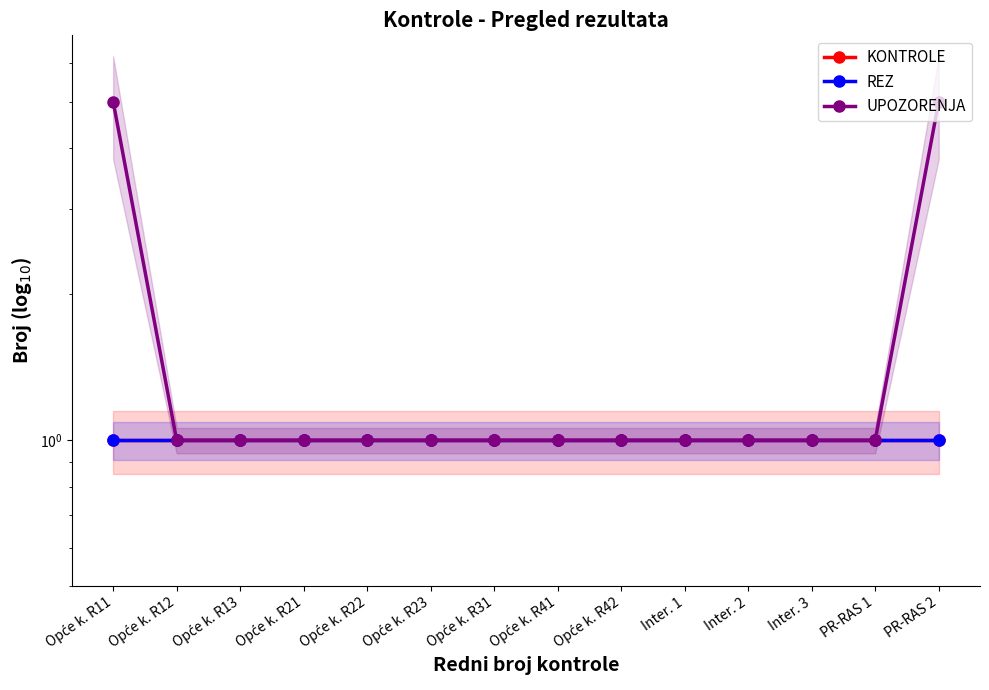

Rank the categories by REZ value from lowest to highest.

Opće k. R11, Opće k. R12, Opće k. R13, Opće k. R21, Opće k. R22, Opće k. R23, Opće k. R31, Opće k. R41, Opće k. R42, Inter. 1, Inter. 2, Inter. 3, PR-RAS 1, PR-RAS 2